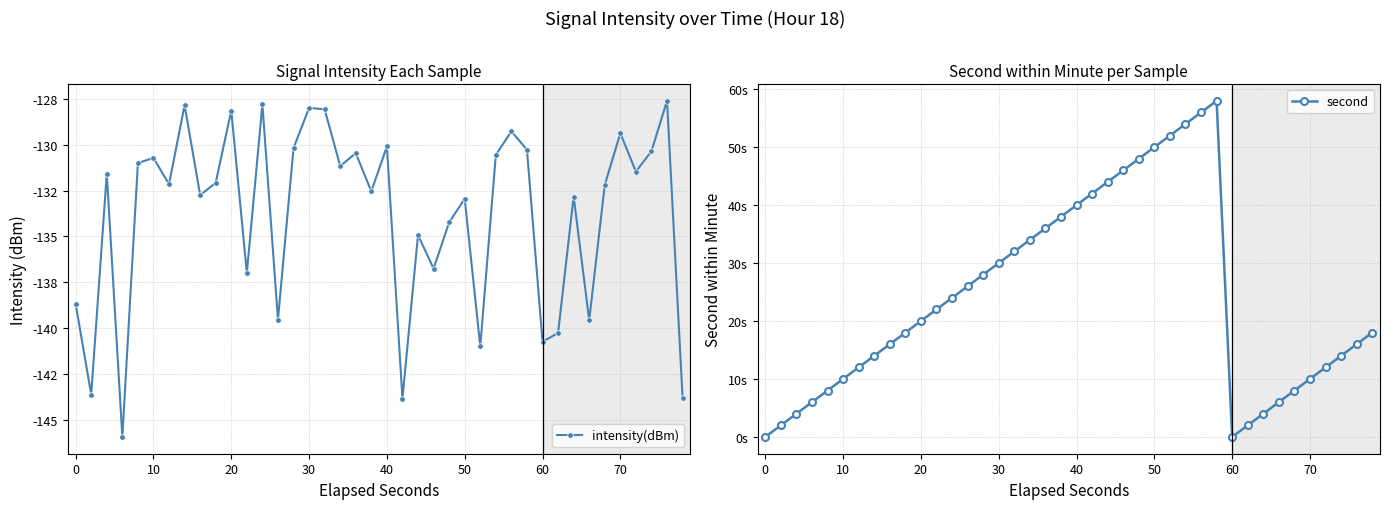

Rank the series by their average value, from lowest to highest.

intensity(dBm), second